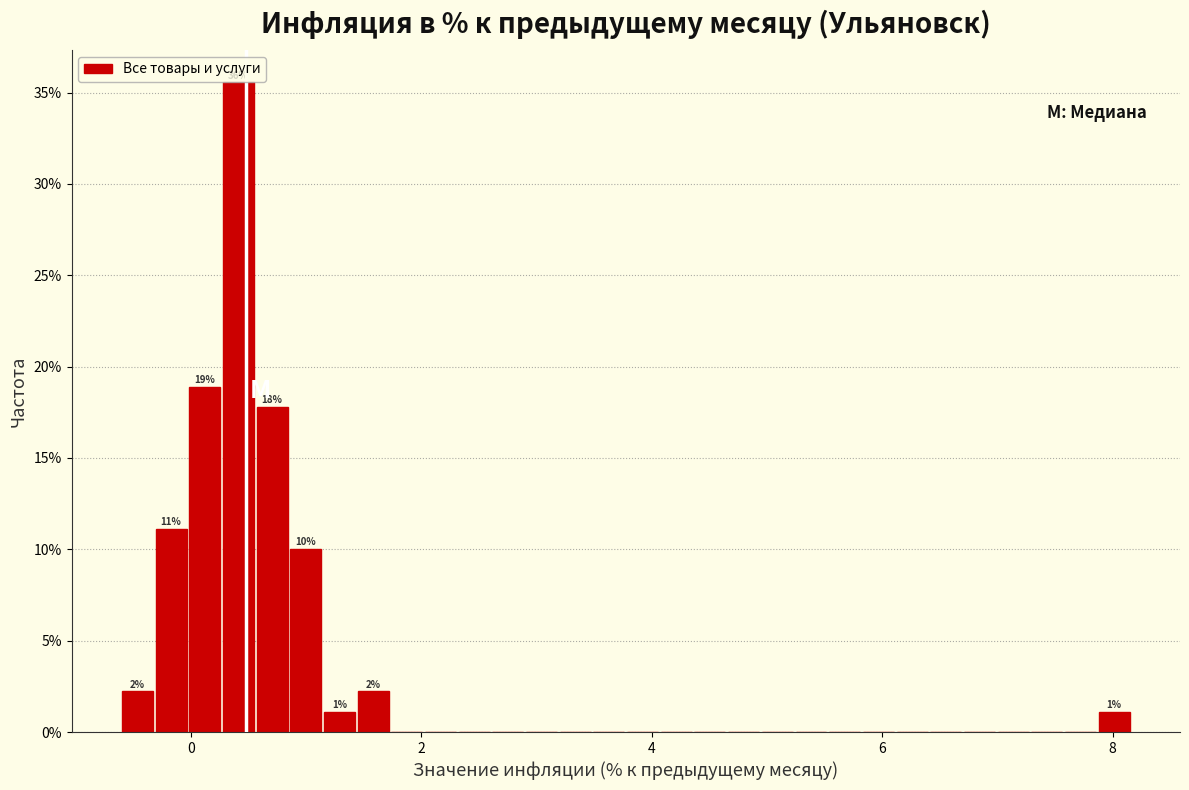

Read against the x-axis, roughly where is the centre of the tallest bar?

0.4